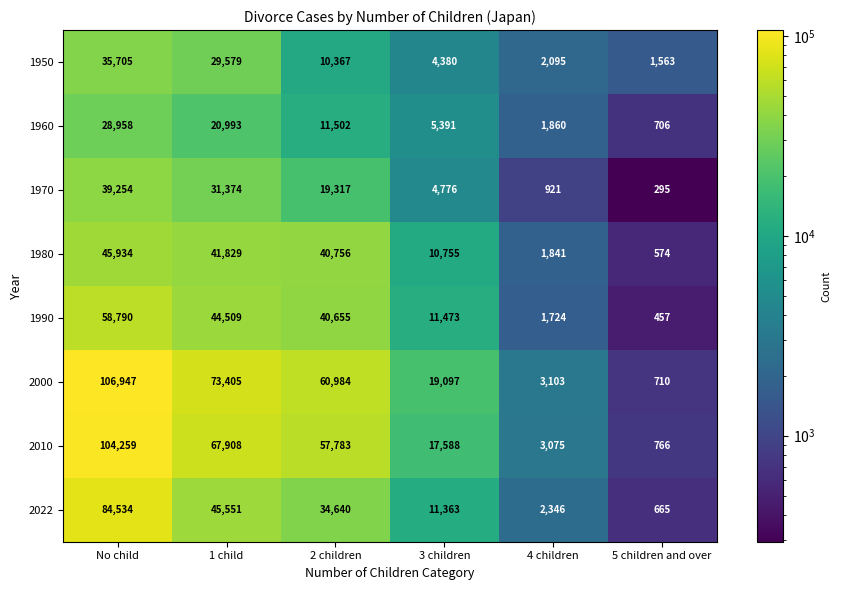

What is the average value of the 2022 series?

29850